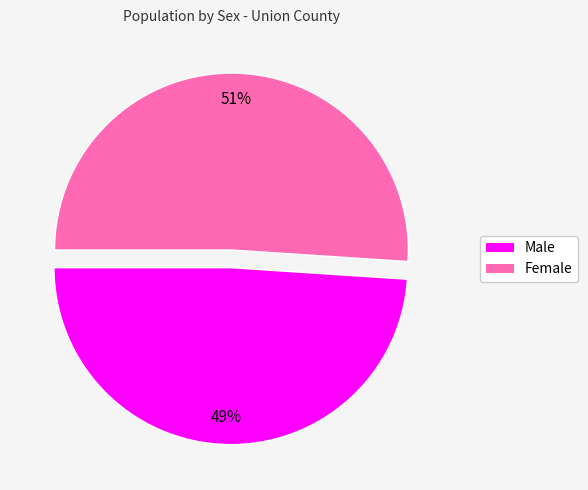

Combined, do Male and Female account for over 50%?

Yes